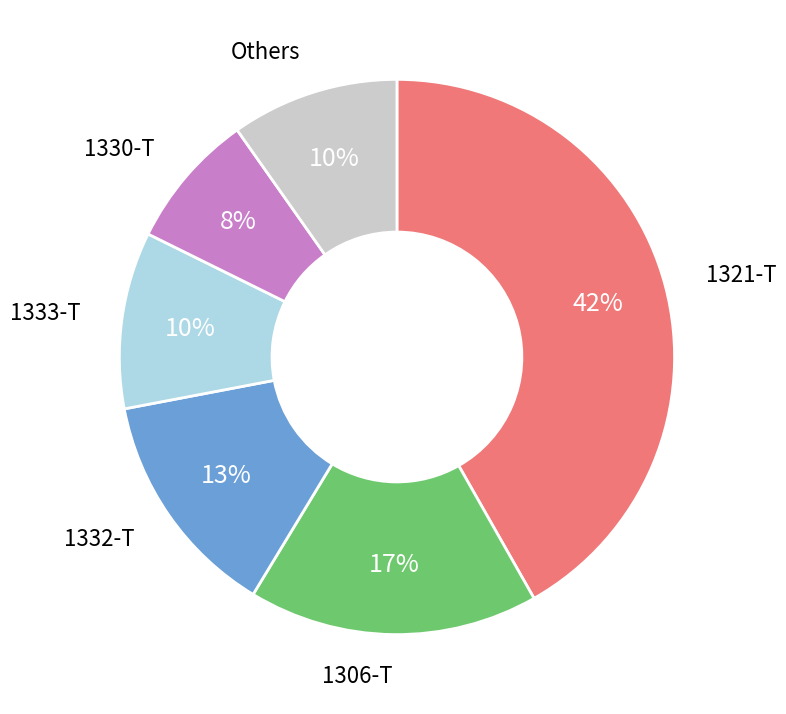

What is the ratio of the value at 1330-T to the value at 1332-T?

0.6